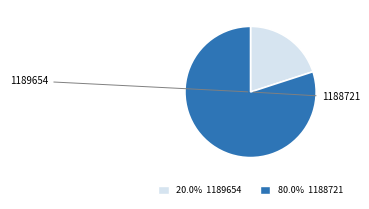

Combined, do 20.0% 1189654 and 80.0% 1188721 account for over 50%?

Yes